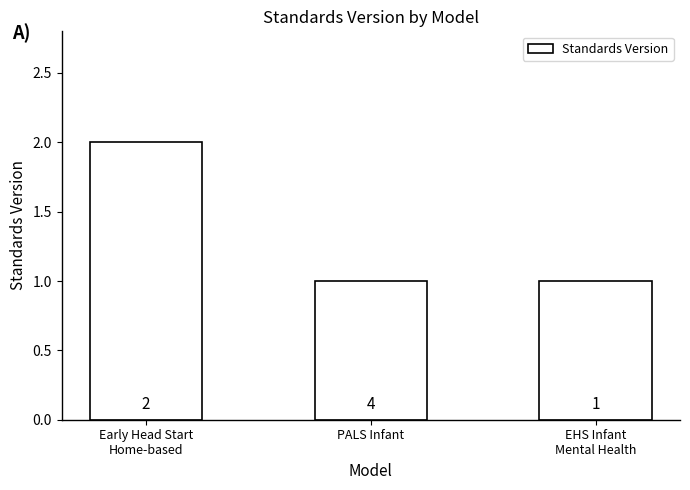

What is the label of the 2nd bar from the left?

PALS Infant